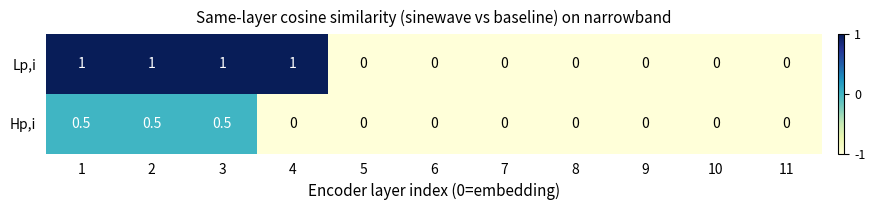

Reading left to right, extract all data points from this chart.

Lp,i: 1.0	1.0	1.0	1.0	0.0	0.0	0.0	0.0	0.0	0.0	0.0
Hp,i: 0.5	0.5	0.5	0.0	0.0	0.0	0.0	0.0	0.0	0.0	0.0